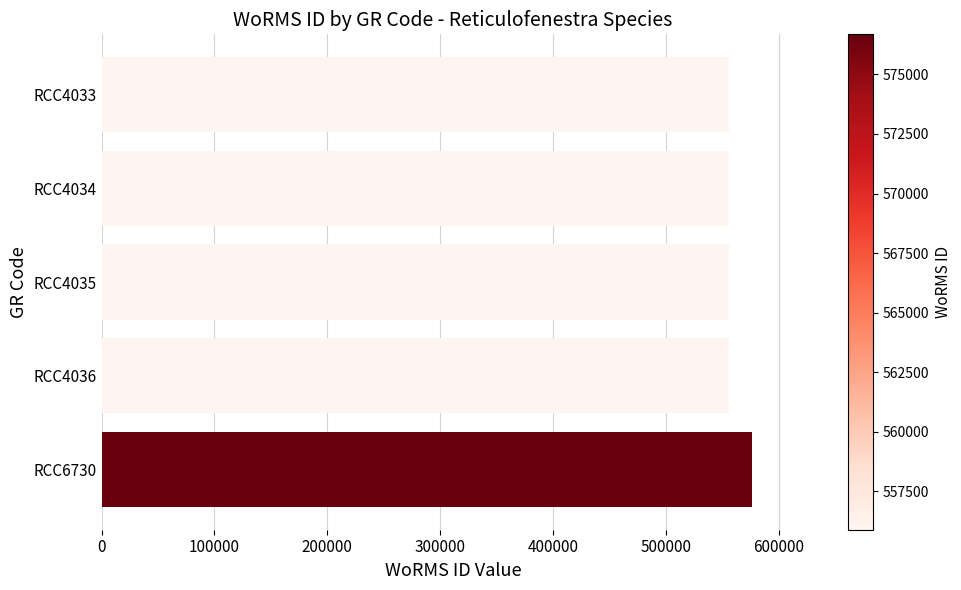

Count the number of categories in the chart.

5